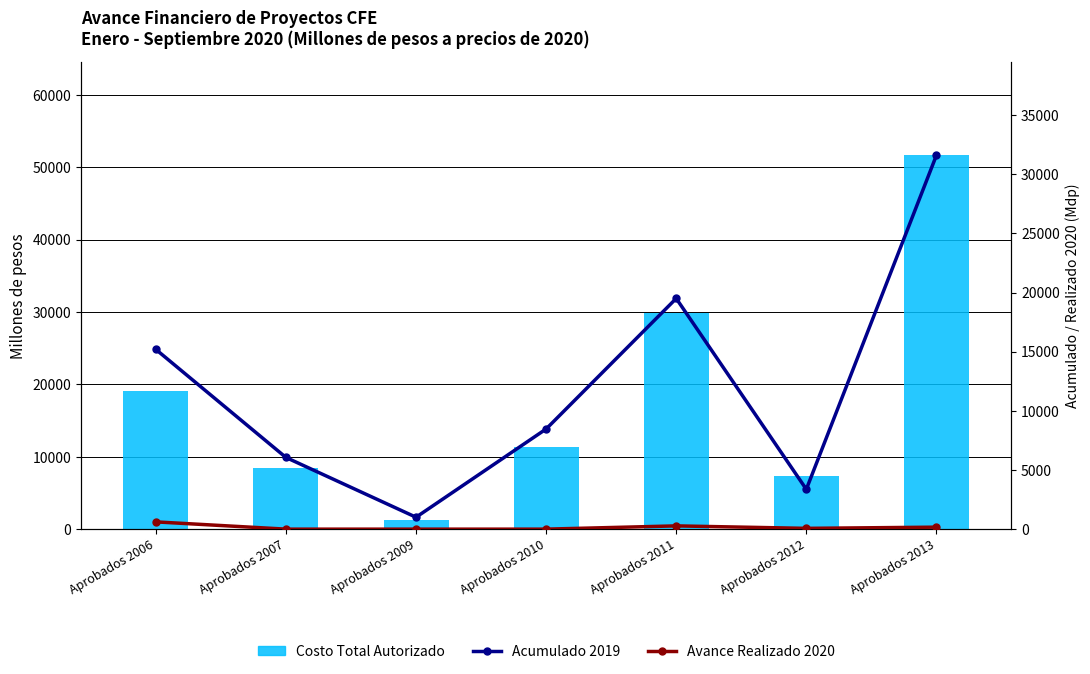

List the series in order of their overall mean, lowest first.

Avance Realizado 2020, Acumulado 2019, Costo Total Autorizado